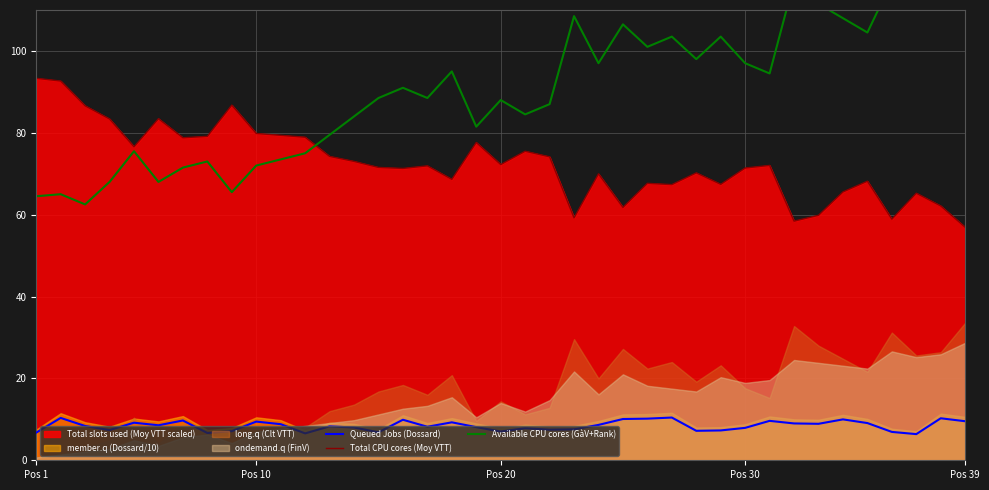

The value of Total CPU cores (Moy VTT) at Pos 10 is 113.8. True or false?

False